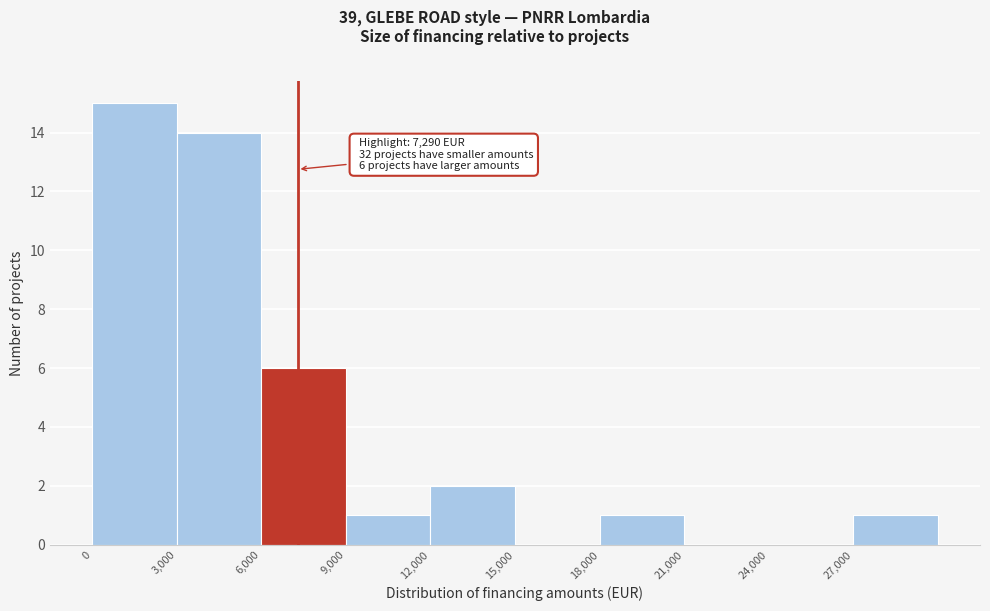

Which range on the x-axis has the tallest bar?

0 to 3000